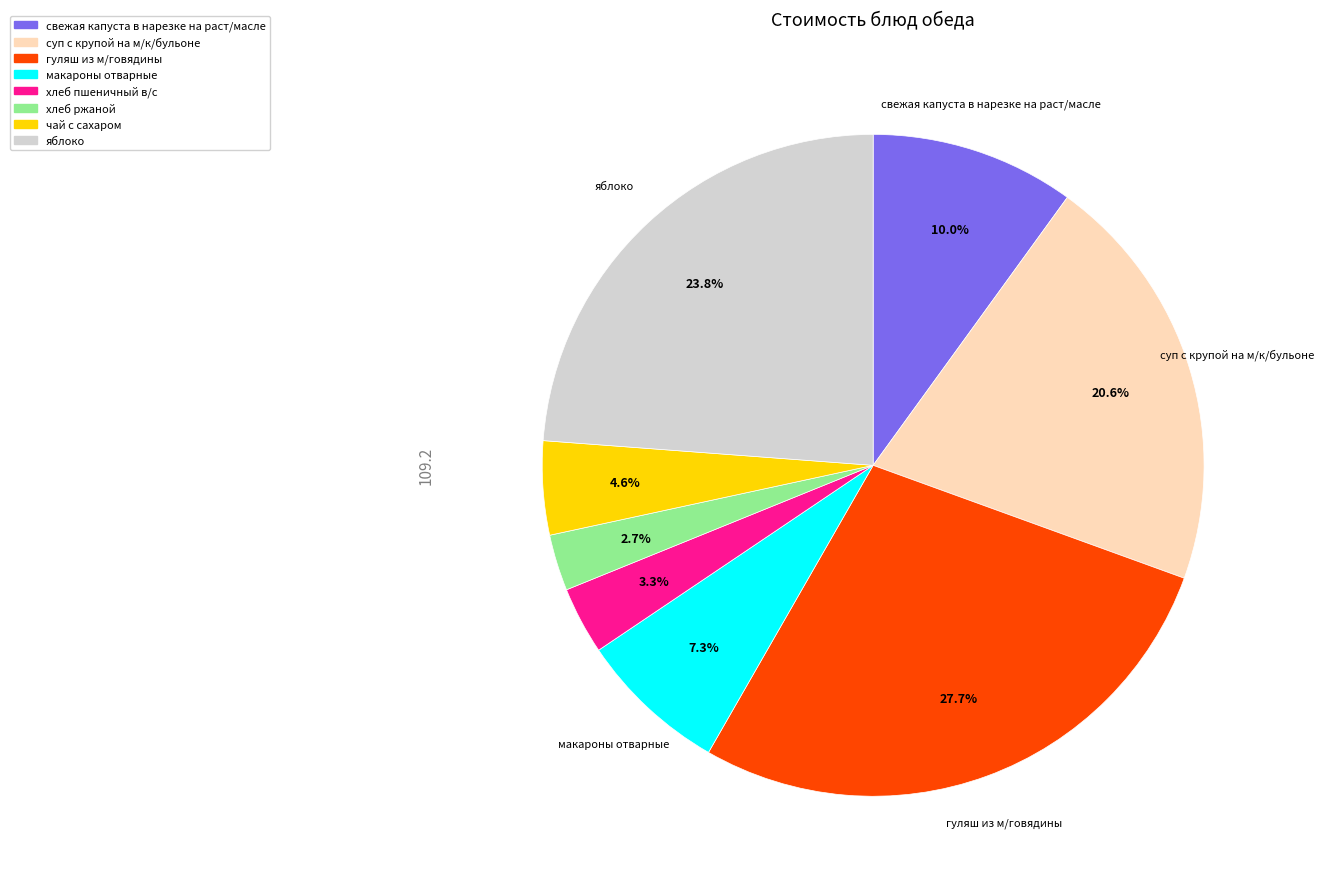

To the nearest percent, what is the combined percentage of суп с крупой на м/к/бульоне and чай с сахаром?

25%